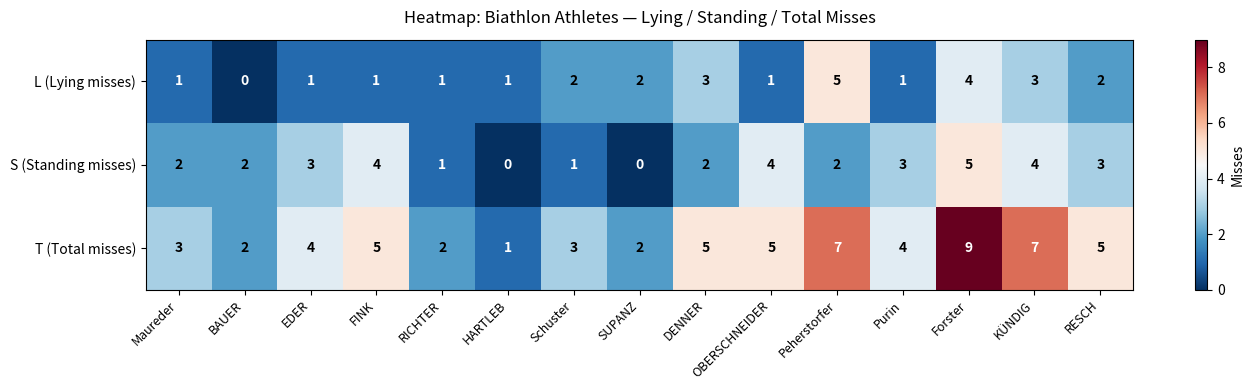

List the series in order of their overall mean, highest first.

T (Total misses), S (Standing misses), L (Lying misses)